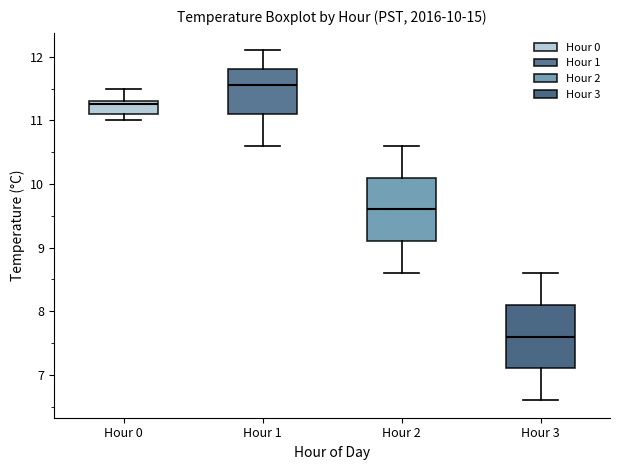

Which box's median line is the highest?

Hour 1